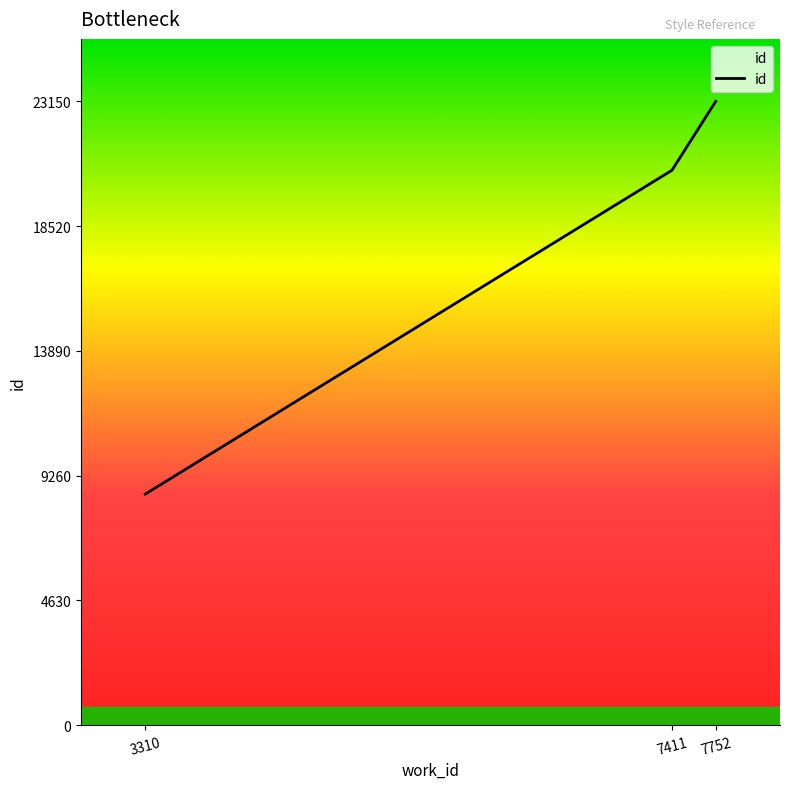

What is the difference between the maximum and minimum values?

14574.0